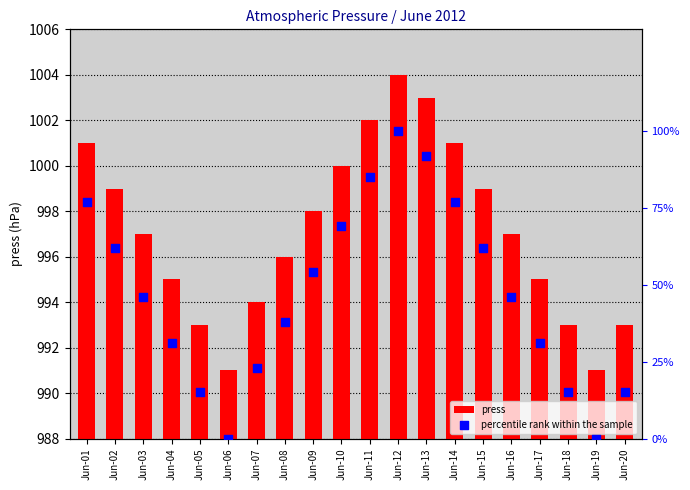

Which series has the widest spread of Y values?

percentile rank within the sample